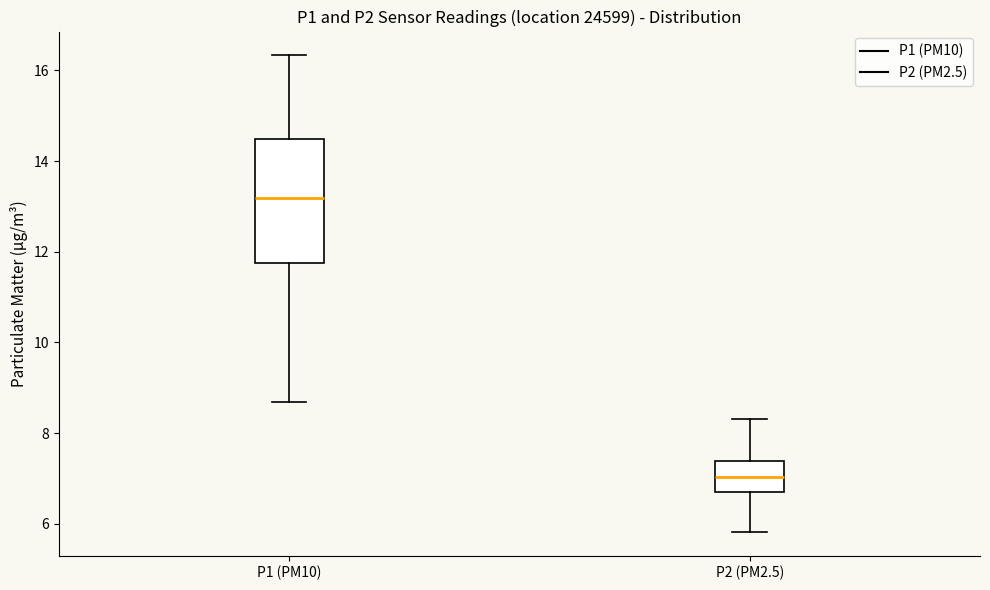

Reading left to right, transcribe this box plot: for each box, give where its median line is, the range the box spans, and where its two whiskers end, as read against the y-axis. The values are not printed on the chart, so give them approximately, as read against the axis.

P1 (PM10): median 13.2, box 11.8 to 14.4, whiskers 8.6 to 16.4
P2 (PM2.5): median 7.0, box 6.6 to 7.4, whiskers 5.8 to 8.4